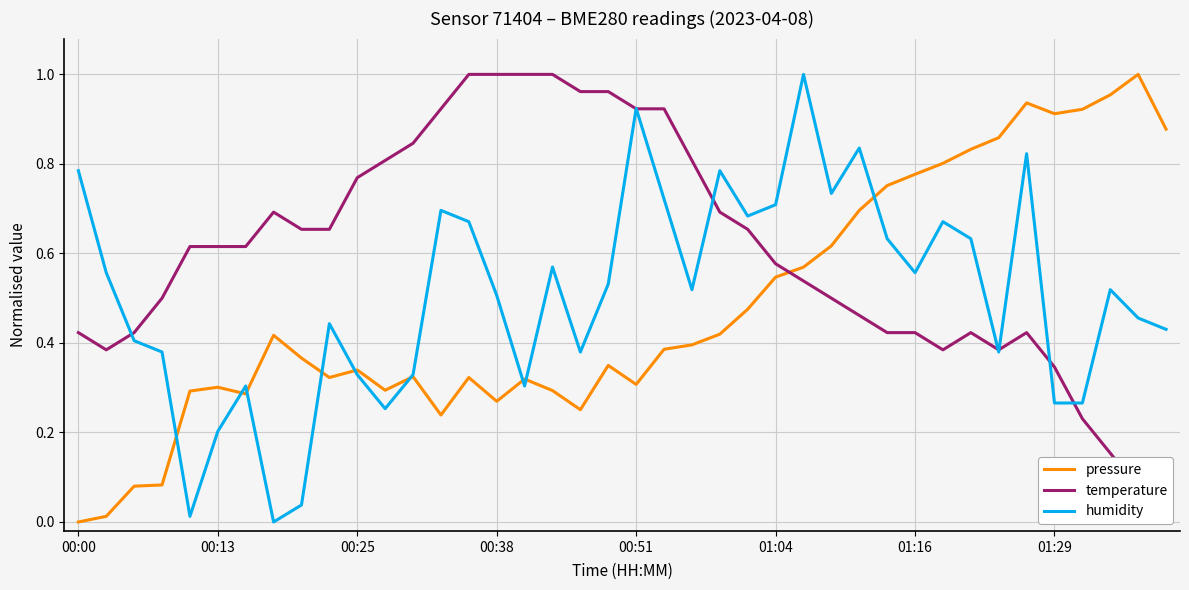

Reading left to right, what are all the values shown in this chart?

pressure: 0.0	0.0	0.1	0.1	0.3	0.3	0.3	0.4	0.4	0.3	0.3	0.3	0.3	0.2	0.3	0.3	0.3	0.3	0.3	0.3	0.3	0.4	0.4	0.4	0.5	0.5	0.6	0.6	0.7	0.8	0.8	0.8	0.8	0.9	0.9	0.9	0.9	1.0	1.0	0.9
temperature: 0.4	0.4	0.4	0.5	0.6	0.6	0.6	0.7	0.7	0.7	0.8	0.8	0.8	0.9	1.0	1.0	1.0	1.0	1.0	1.0	0.9	0.9	0.8	0.7	0.7	0.6	0.5	0.5	0.5	0.4	0.4	0.4	0.4	0.4	0.4	0.3	0.2	0.2	0.1	0.0
humidity: 0.8	0.6	0.4	0.4	0.0	0.2	0.3	0.0	0.0	0.4	0.3	0.3	0.3	0.7	0.7	0.5	0.3	0.6	0.4	0.5	0.9	0.7	0.5	0.8	0.7	0.7	1.0	0.7	0.8	0.6	0.6	0.7	0.6	0.4	0.8	0.3	0.3	0.5	0.5	0.4